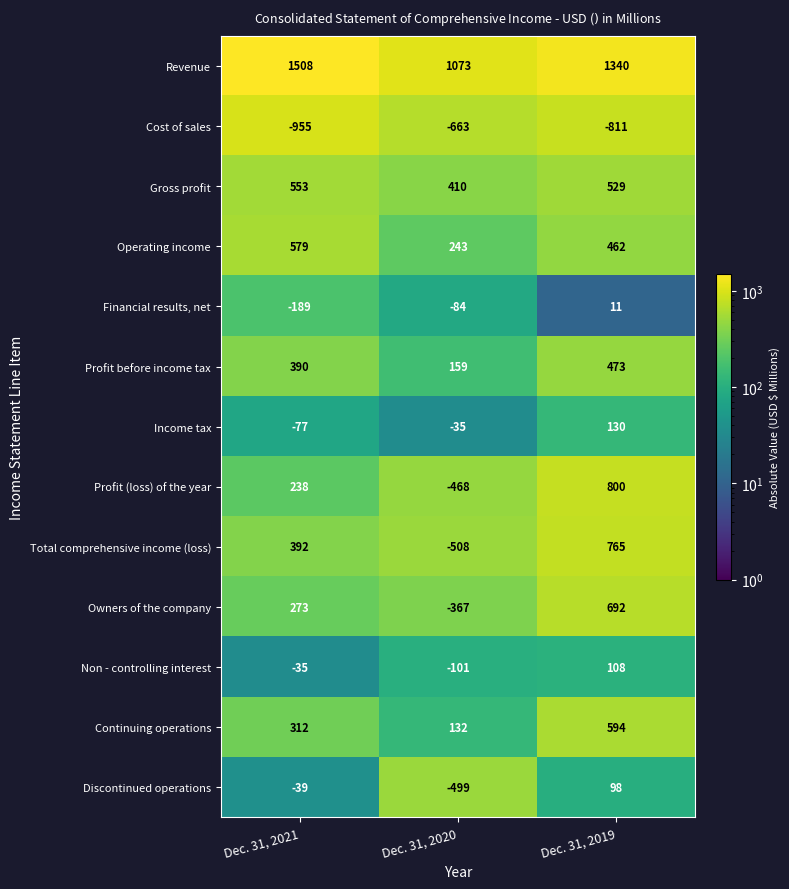

What is the difference between the maximum and minimum values in the Cost of sales series?

292